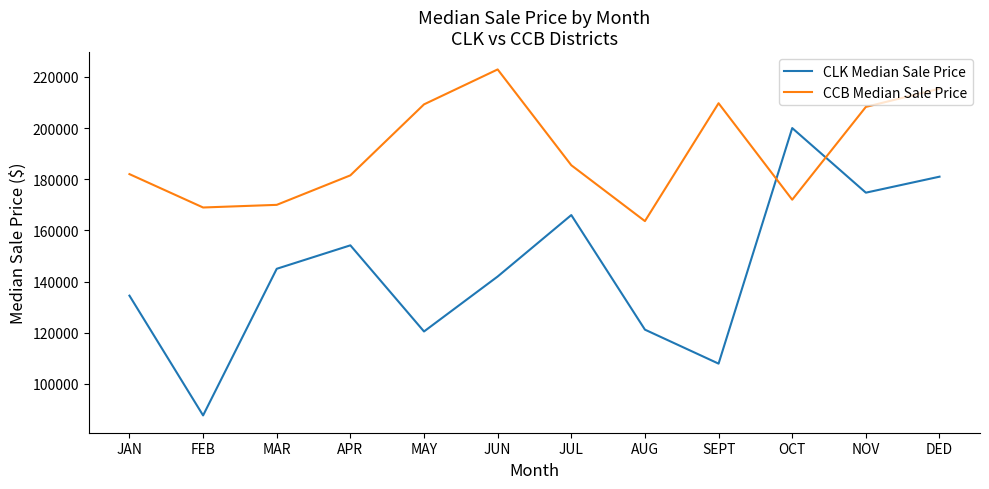

What are all the series names shown in the legend?

CLK Median Sale Price, CCB Median Sale Price